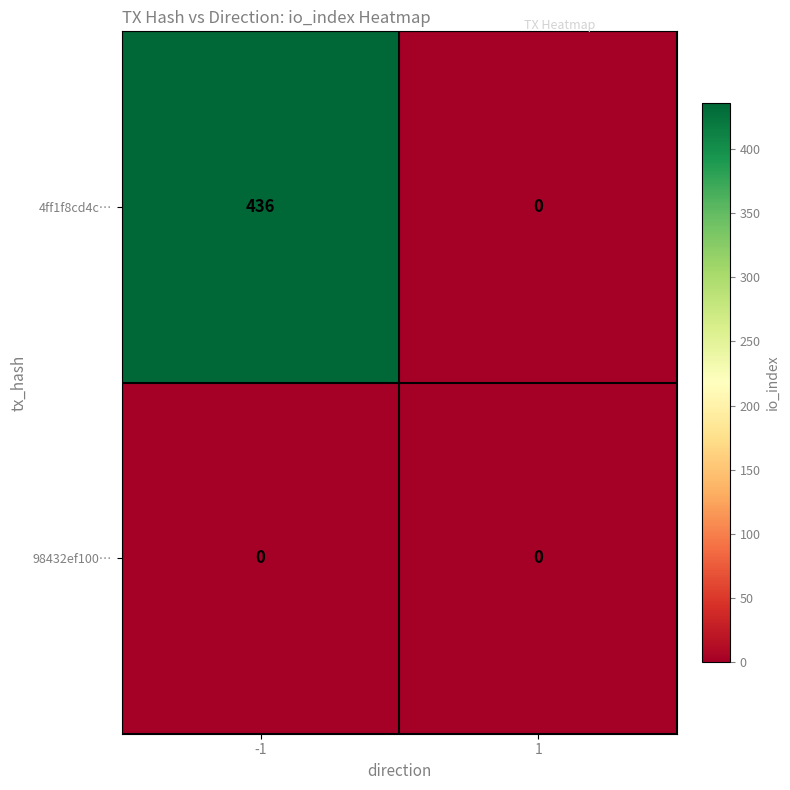

Rank the series by their average value, from lowest to highest.

98432ef100…, 4ff1f8cd4c…